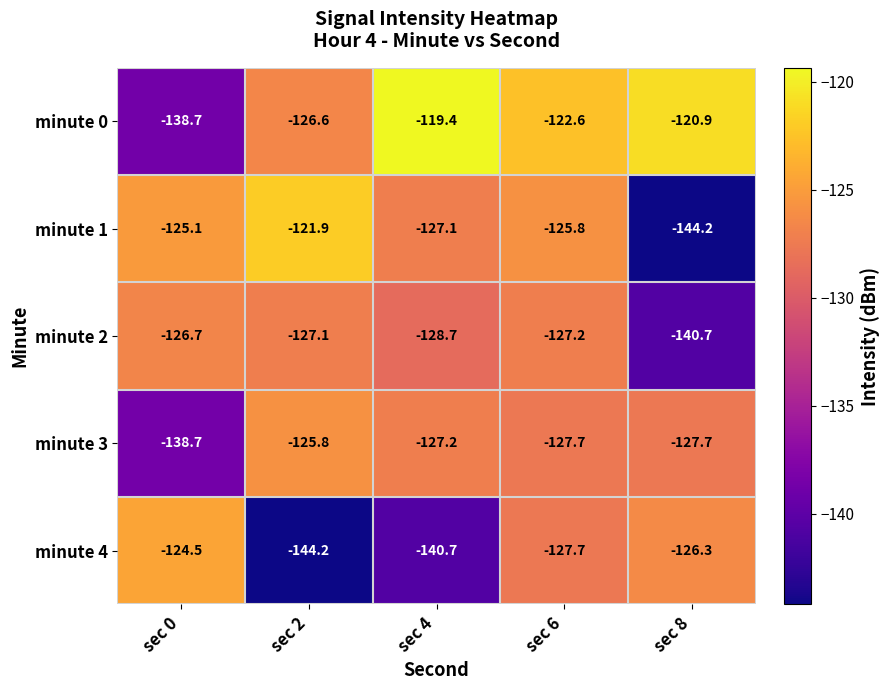

Which series has the largest range (max minus min)?

minute 1